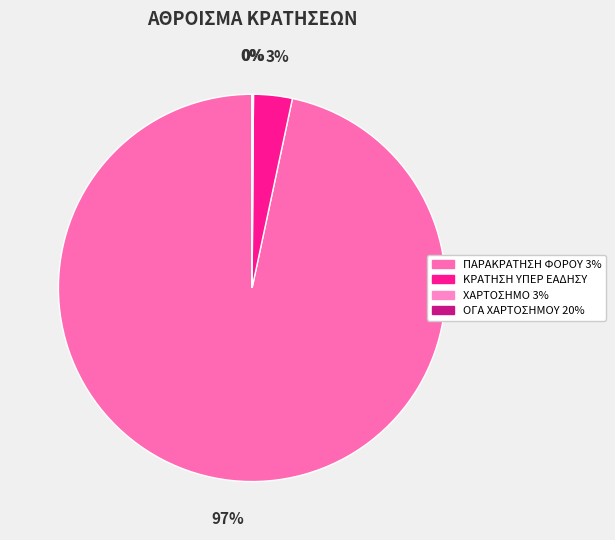

What percentage is NOT represented by ΚΡΑΤΗΣΗ ΥΠΕΡ ΕΑΔΗΣΥ?

96.8%